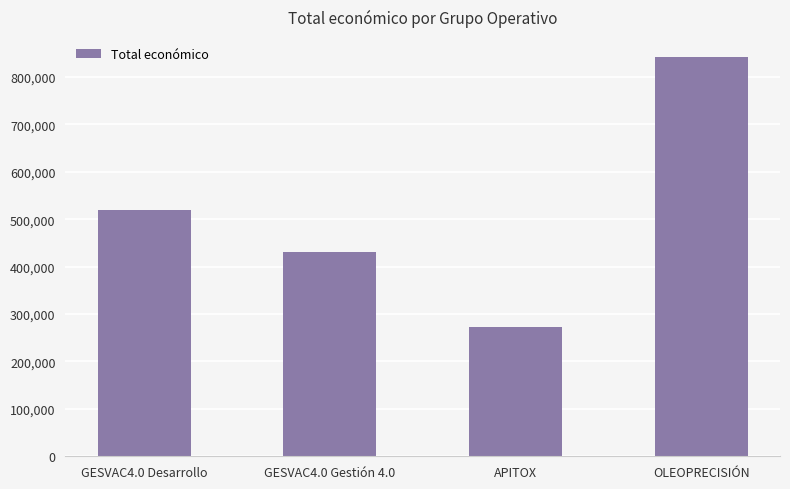

Reading left to right, extract all data points from this chart.

GESVAC4.0 Desarrollo=520062	GESVAC4.0 Gestión 4.0=430411	APITOX=271552	OLEOPRECISIÓN=842014